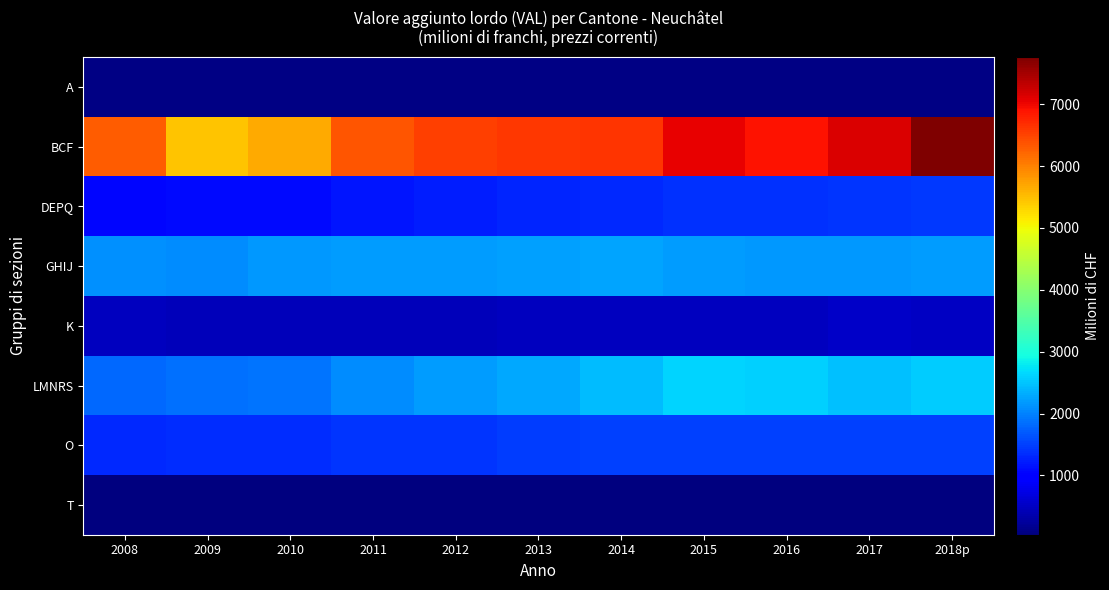

Which series has the widest spread of values?

BCF